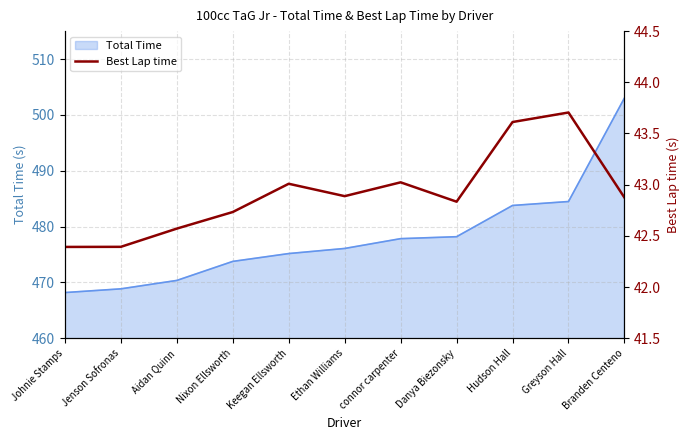

Is it true that the value at Branden Centeno is 20.3?

False